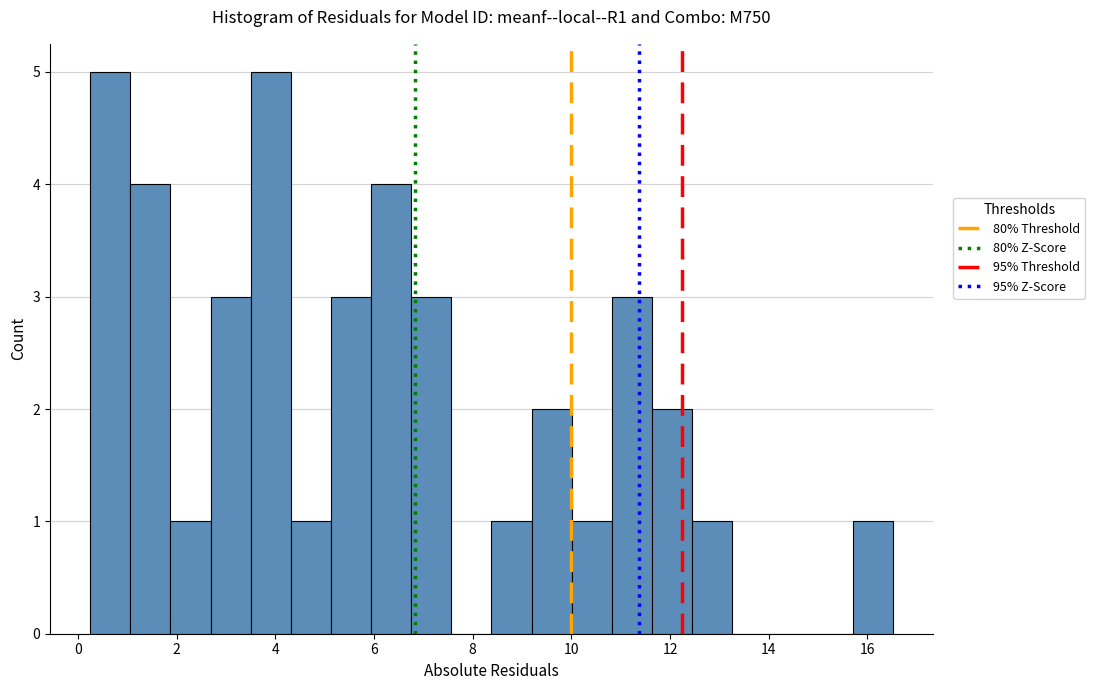

Reading left to right, list every bar in this chart as the range it spans on the x-axis followed by its height. Neither the bar edges nor the heights are printed on the chart, so give them approximately, as read against the axes.

0.2 to 1.0: 5
1.0 to 1.8: 4
1.8 to 2.6: 1
2.6 to 3.6: 3
3.6 to 4.4: 5
4.4 to 5.2: 1
5.2 to 6.0: 3
6.0 to 6.8: 4
6.8 to 7.6: 3
7.6 to 8.4: 0
8.4 to 9.2: 1
9.2 to 10.0: 2
10.0 to 10.8: 1
10.8 to 11.6: 3
11.6 to 12.4: 2
12.4 to 13.2: 1
13.2 to 14.0: 0
14.0 to 14.8: 0
14.8 to 15.6: 0
15.6 to 16.6: 1